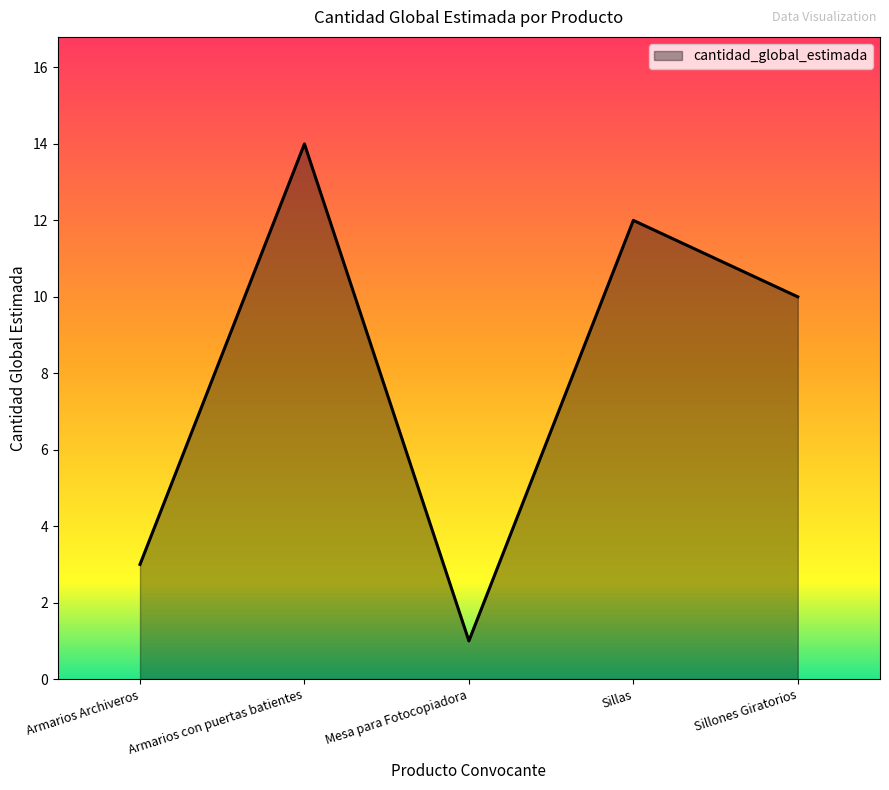

Between Armarios con puertas batientes and Sillas, which is larger?

Armarios con puertas batientes